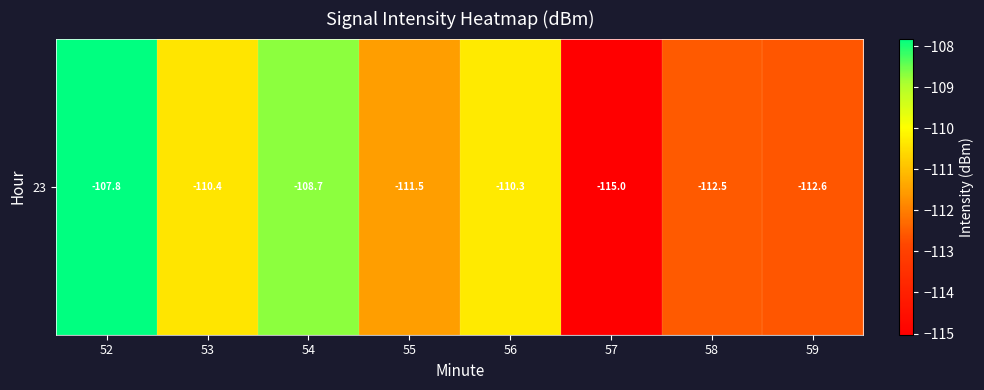

List the labels in order of value, smallest first.

57, 59, 58, 55, 53, 56, 54, 52